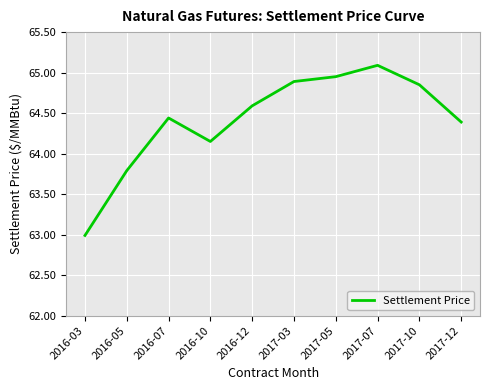

What is the difference between the maximum and minimum values?

2.1